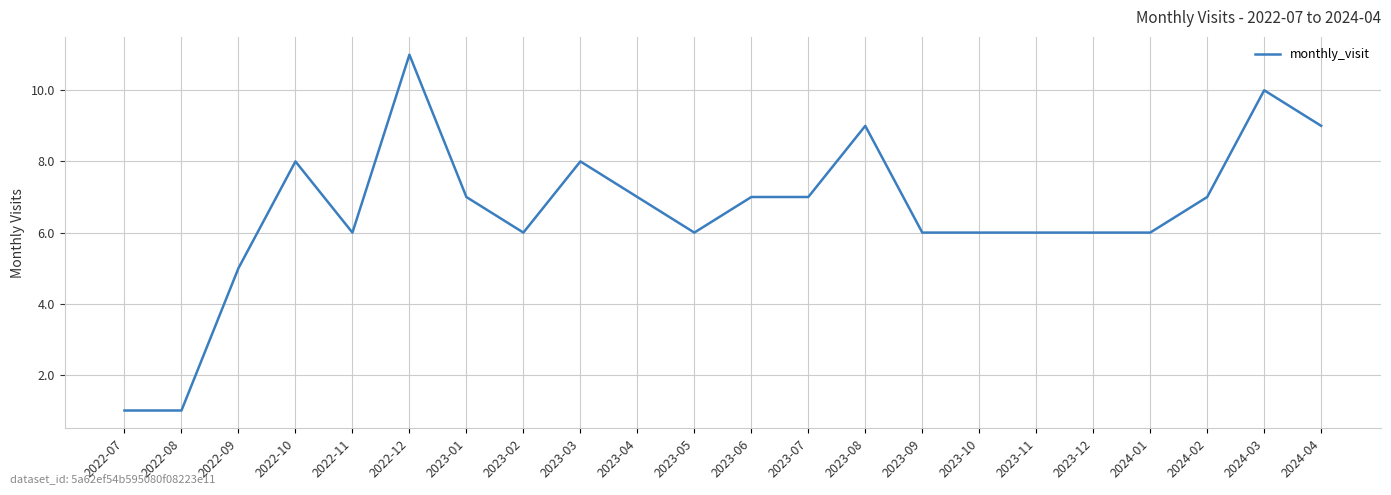

What position from the left is 2023-01?

7